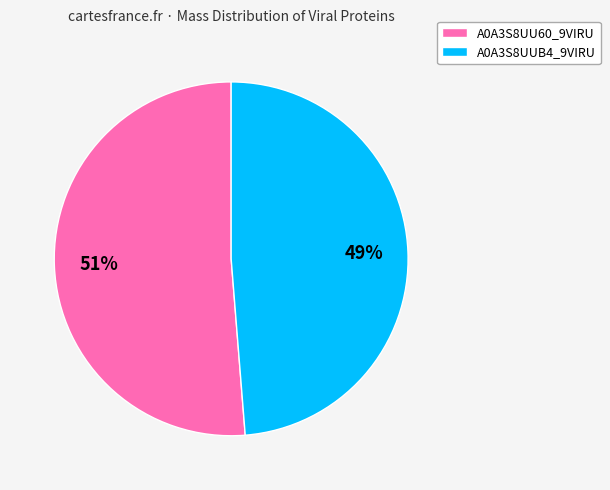

What is the largest slice in the pie chart?

A0A3S8UU60_9VIRU